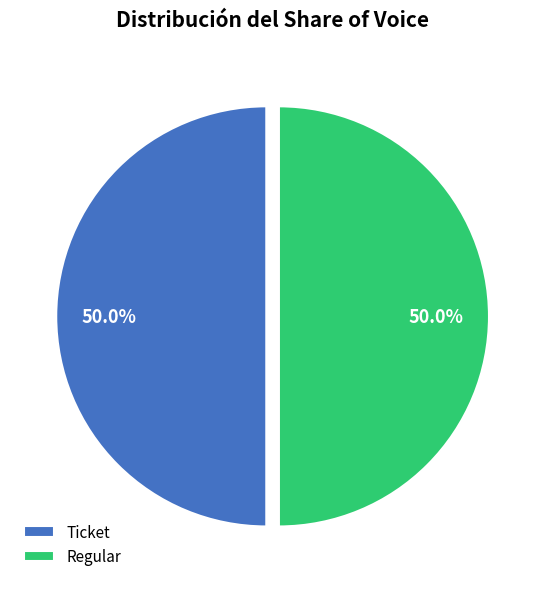

To the nearest percent, what is the average slice percentage?

50%